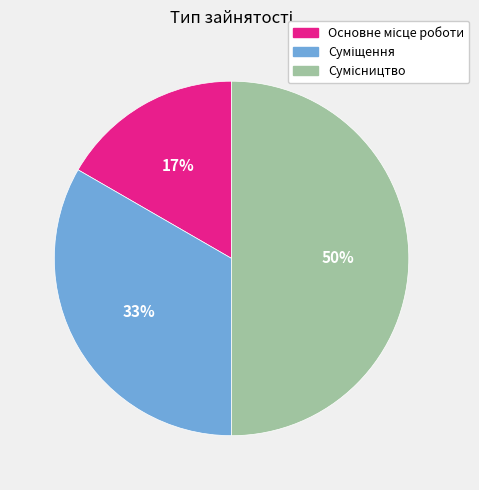

To the nearest percent, what is the average slice percentage?

33%